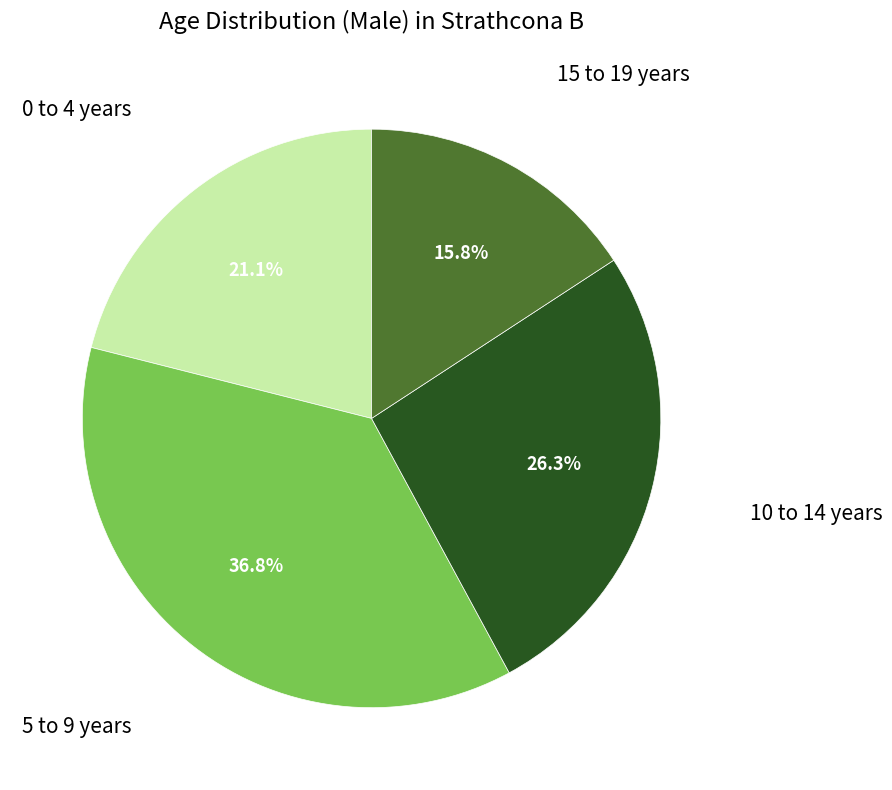

Is there a majority slice in this chart?

No